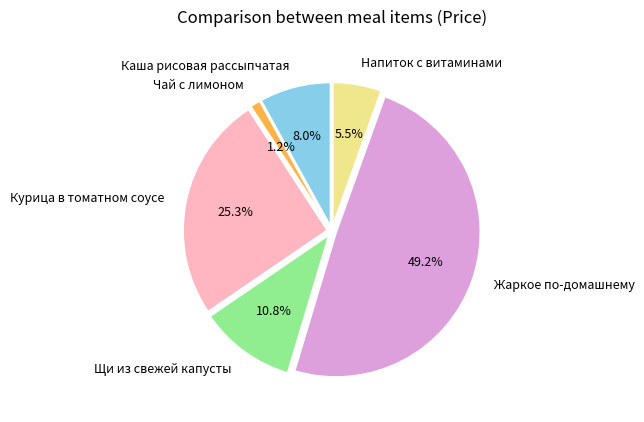

What is the ratio of the value at Щи из свежей капусты to the value at Напиток с витаминами?

2.0